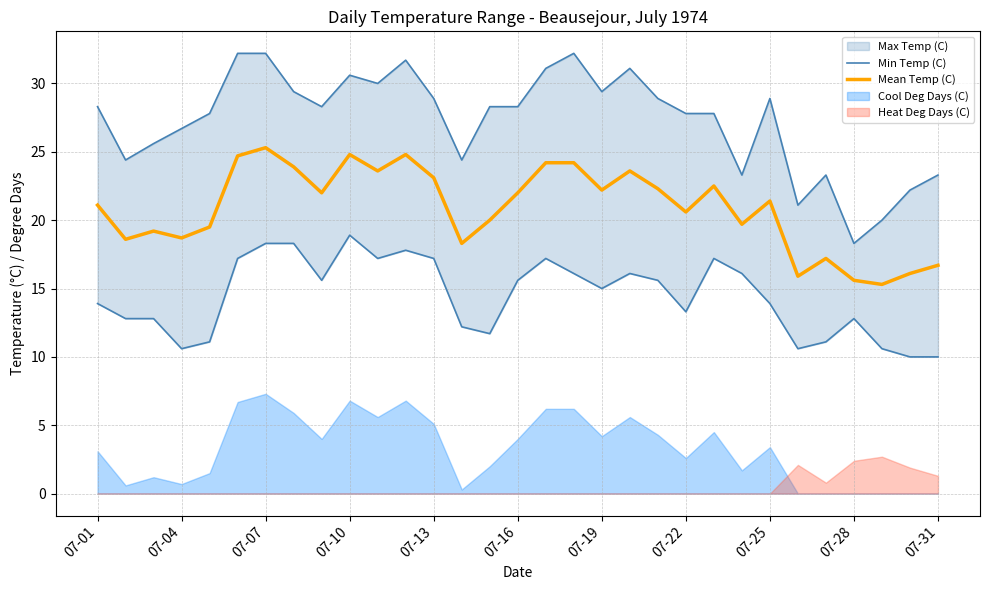

Where is Mean Temp (C) nearest to the value 20?

14